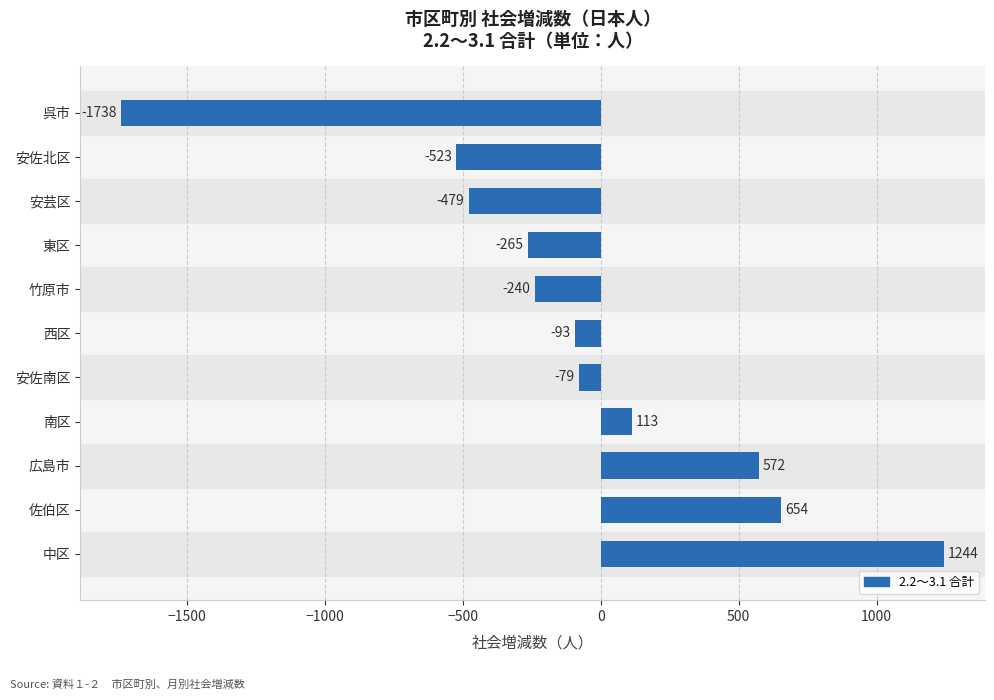

True or false: the data shows 612 at 中区.

False